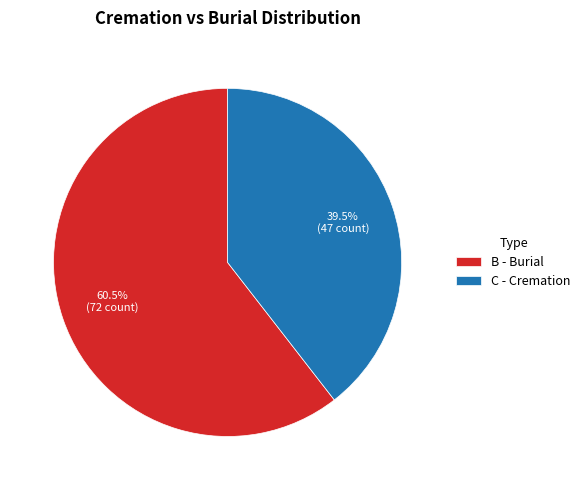

To the nearest percent, what is the difference between the B and C slice percentages?

21%